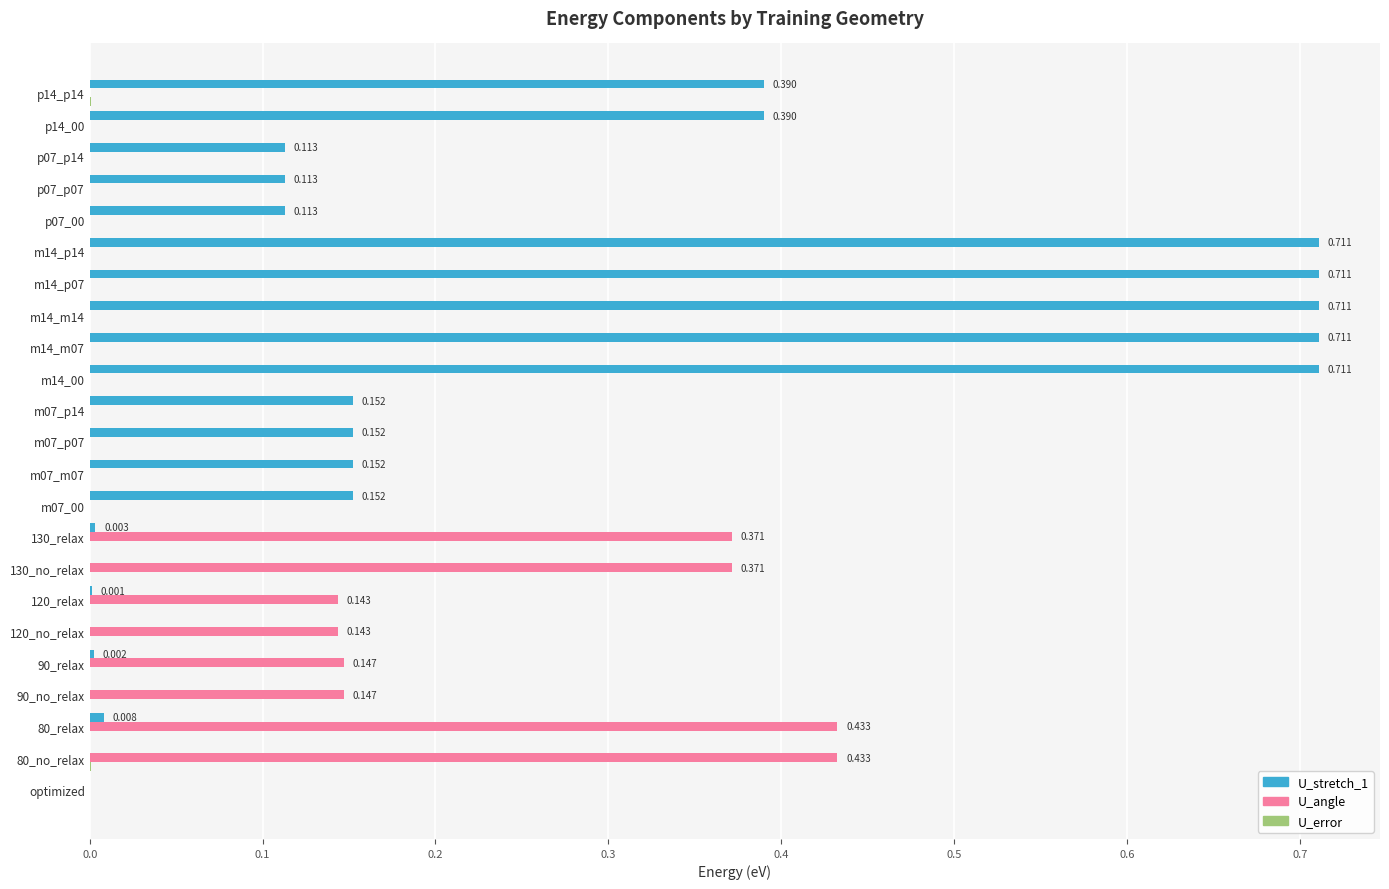

Is the value of U_angle at 120_relax greater than the value of U_stretch_1 at 130_no_relax?

Yes